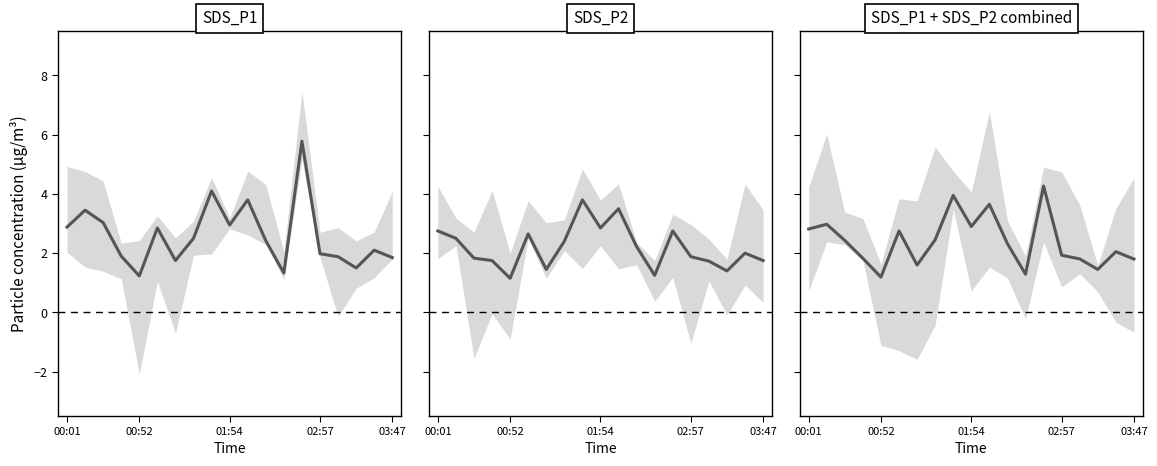

Does the chart have visible grid lines?

No